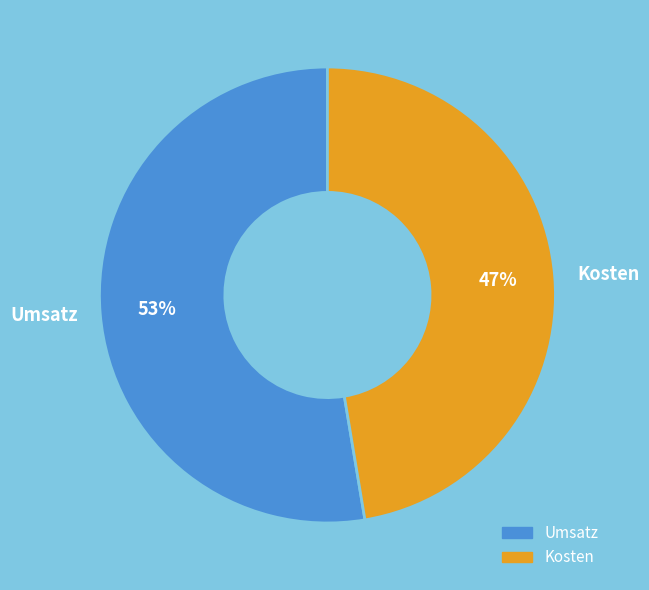

What percentage is the Umsatz slice, to the nearest percent?

53%